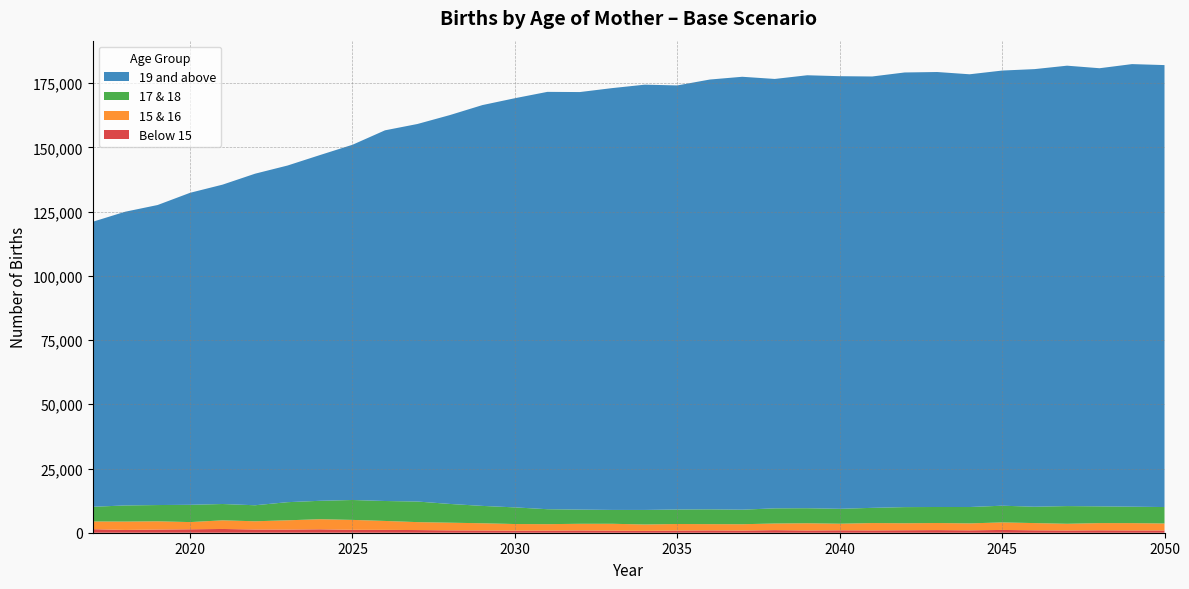

Reading right to left, extract all data points from this chart.

Below 15: 873.7	884.3	944.4	873.7	944.4	1082.3	930.3	1018.7	965.6	898.4	944.4	873.7	1004.5	841.8	905.5	834.8	718.0	806.5	884.3	824.1	799.4	873.7	919.6	1036.4	1110.6	1135.4	1333.5	1230.9	1255.7	1460.8	1337.0	1234.4	1078.8	1383.0
15 & 16: 2727.1	2850.9	2801.4	2610.4	2808.4	2932.2	2705.9	2755.4	2723.6	2861.5	2564.4	2812.0	2582.1	2468.9	2437.1	2560.8	2493.6	2674.0	2592.7	2511.3	2585.6	2808.4	2985.3	3091.4	3473.4	3855.4	3926.2	3604.3	3201.1	3360.2	2804.9	3211.7	3261.2	2999.4
17 & 18: 6395.0	6402.1	6518.8	6886.7	6370.3	6504.7	6370.3	6243.0	6281.9	5924.6	5804.4	5857.4	5903.4	5659.3	5758.4	5641.6	5659.3	5394.1	5524.9	5818.5	6479.9	6759.4	7297.0	8018.6	7763.9	7749.8	7169.7	7056.5	6235.9	6359.7	6727.5	6327.8	6278.3	5715.9
19 and above: 172057.9	172302.0	170565.3	171453.1	170363.7	169405.1	168467.8	169341.4	169210.6	167933.7	168421.8	168552.7	167169.7	168535.0	167328.8	165096.9	165560.3	164226.8	162553.8	162472.4	159292.6	156042.0	151397.8	146976.5	144306.0	138296.4	134603.7	131059.6	129078.8	124332.0	121467.0	116805.1	114343.3	110947.7